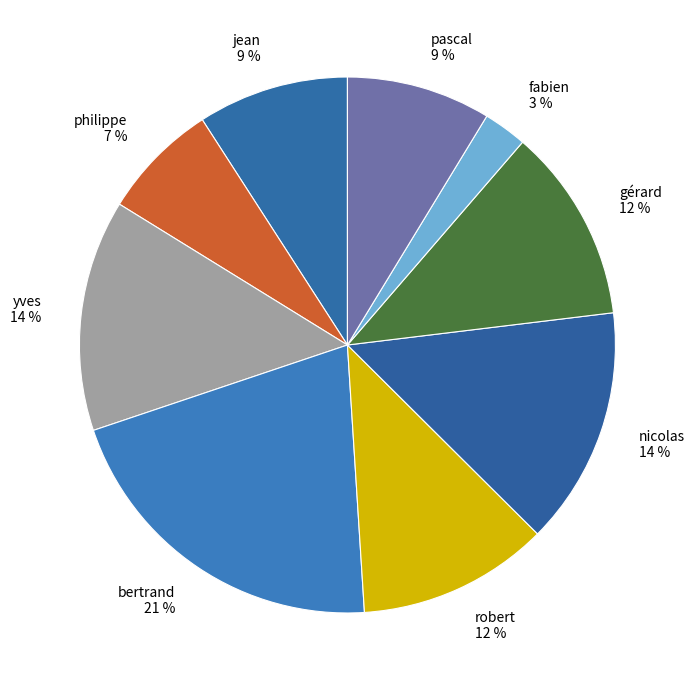

To the nearest percent, what is the difference between the largest and smallest slice percentages?

18%